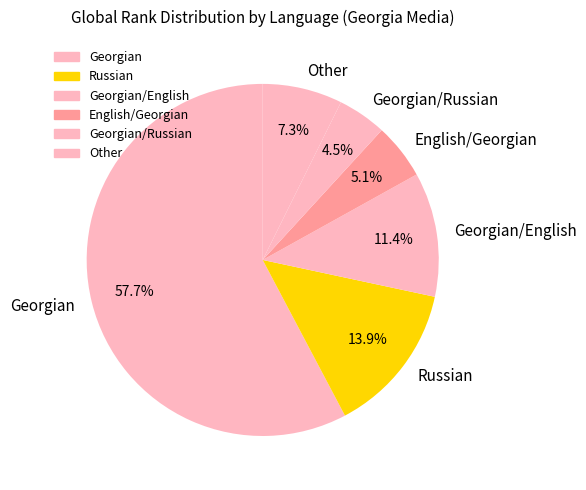

Which has a higher value, Other or English/Georgian?

Other